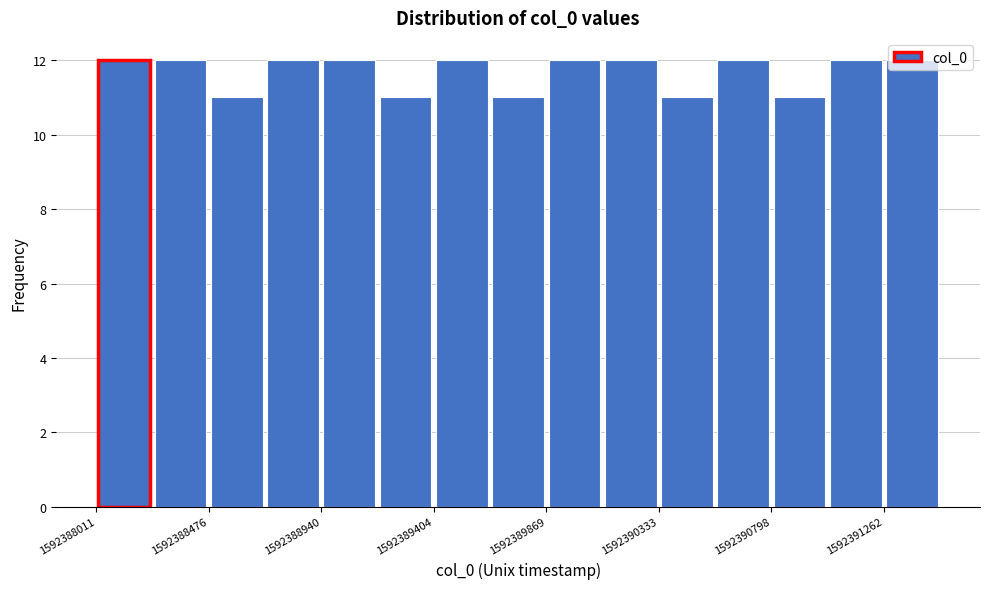

Reading left to right, list every bar in this chart as the range it spans on the x-axis followed by its height. Neither the bar edges nor the heights are printed on the chart, so give them approximately, as read against the axes.

1592388000 to 1592388250: 12
1592388250 to 1592388500: 12
1592388500 to 1592388700: 11
1592388700 to 1592388950: 12
1592388950 to 1592389150: 12
1592389150 to 1592389400: 11
1592389400 to 1592389650: 12
1592389650 to 1592389850: 11
1592389850 to 1592390100: 12
1592390100 to 1592390350: 12
1592390350 to 1592390550: 11
1592390550 to 1592390800: 12
1592390800 to 1592391050: 11
1592391050 to 1592391250: 12
1592391250 to 1592391500: 12